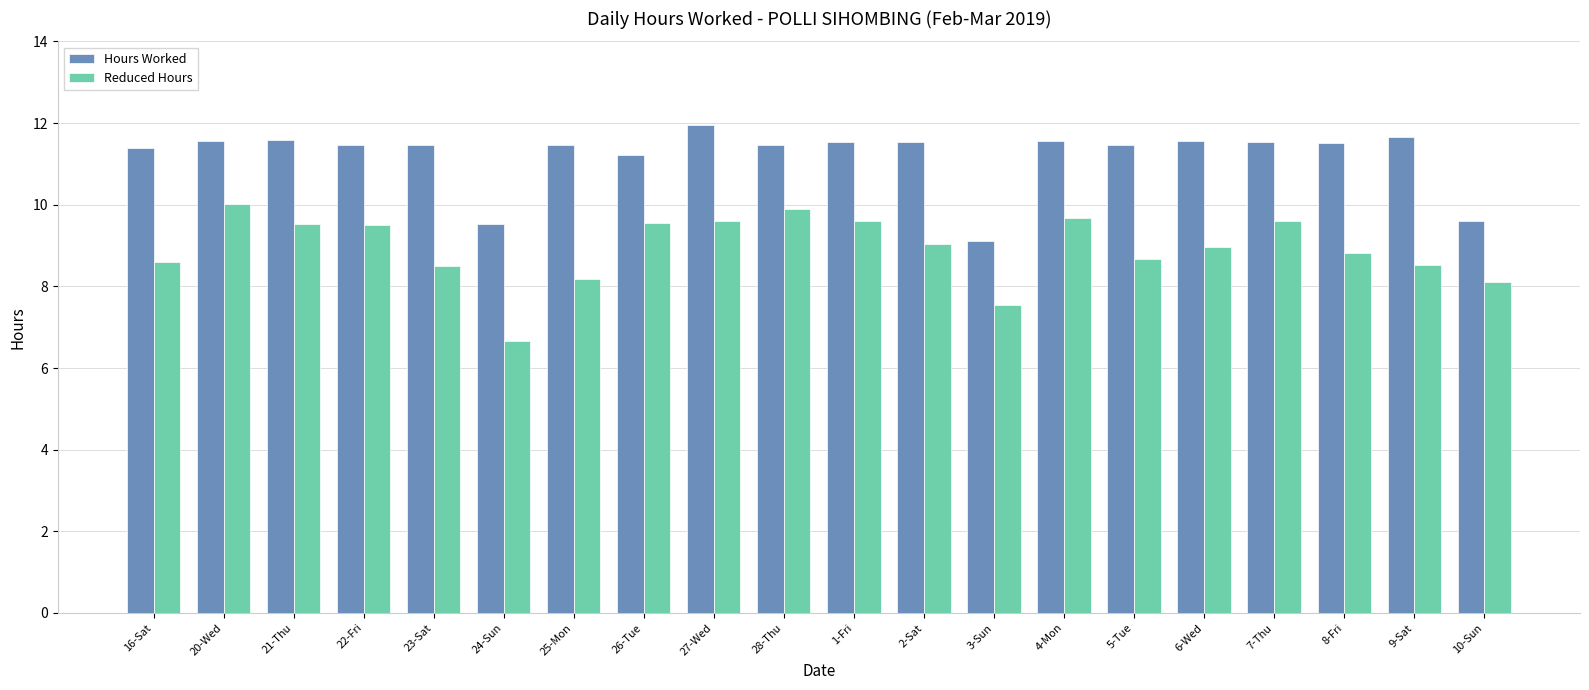

The value of Hours Worked at 27-Wed is 18.2. True or false?

False